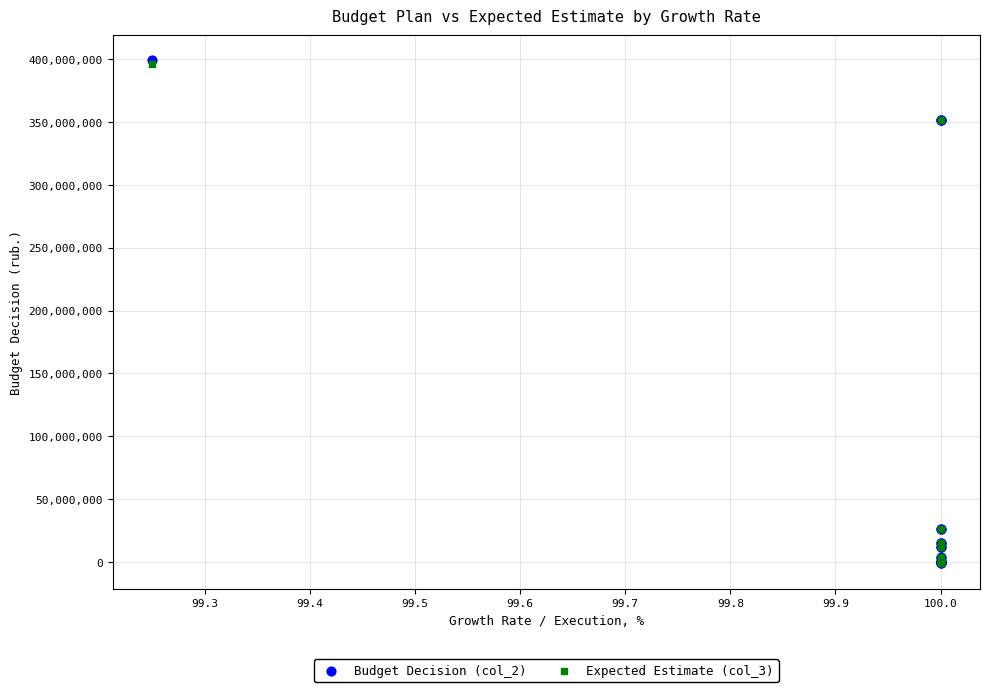

What are all the series names shown in the legend?

Budget Decision (col_2), Expected Estimate (col_3)